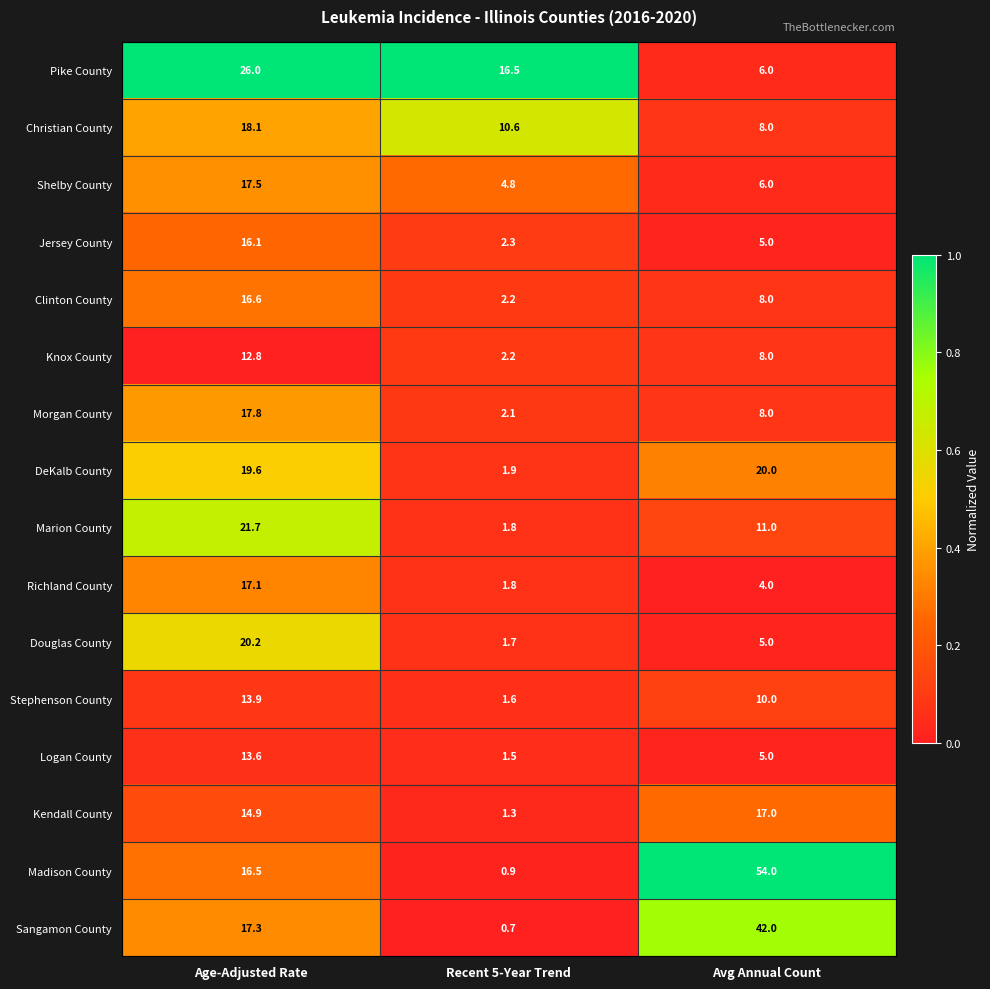

True or false: Logan County has a value of 13.6 at Age-Adjusted Rate.

True